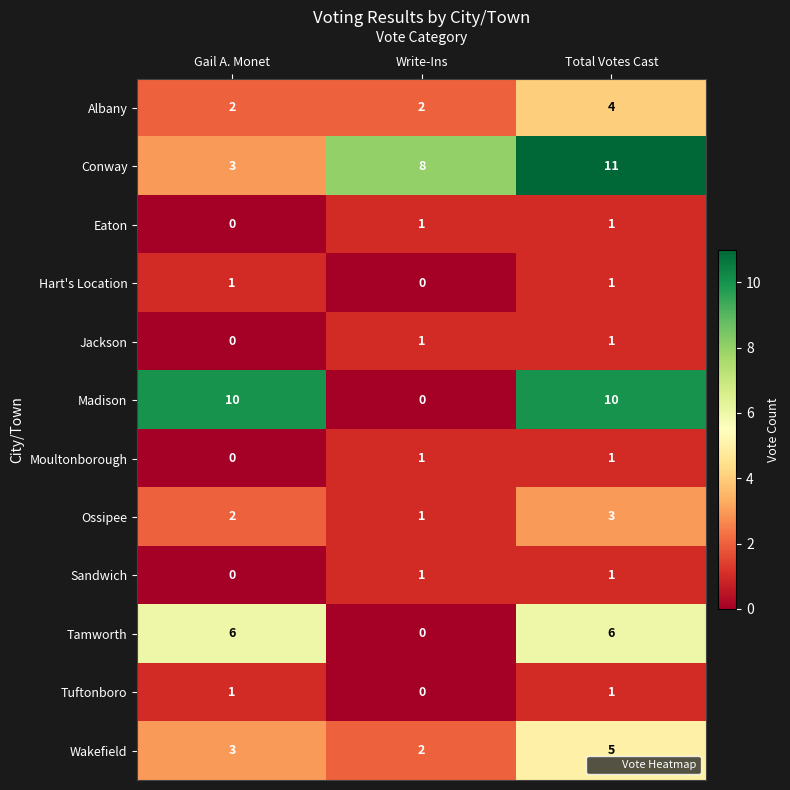

What is the approximate value of Wakefield at Total Votes Cast?

5